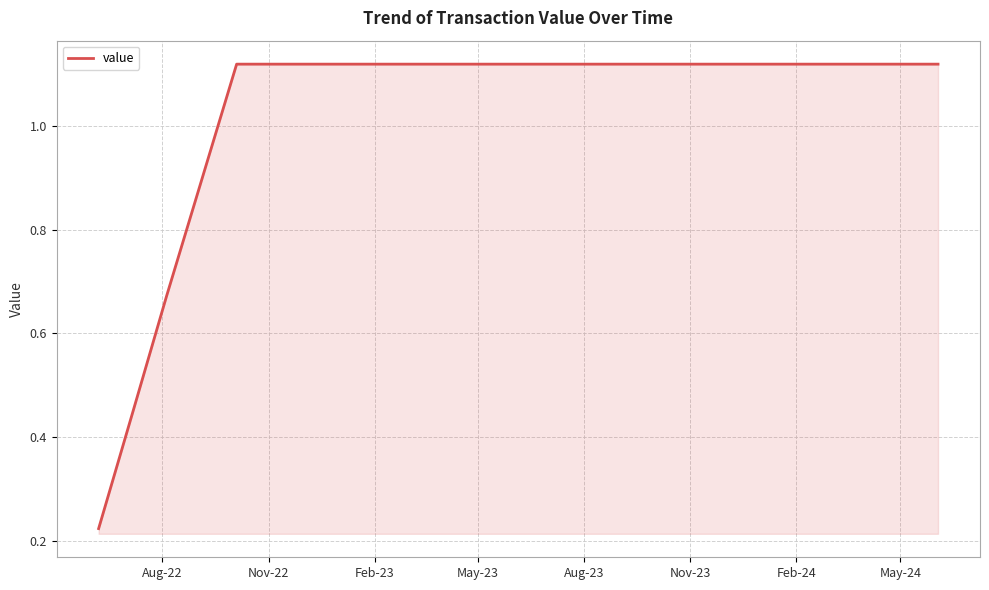

What is the difference between the maximum and minimum values?

0.9